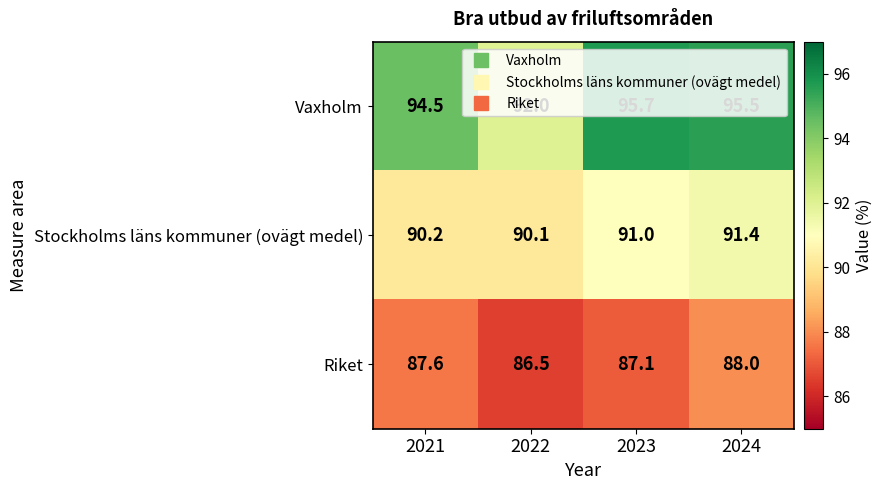

The Stockholms läns kommuner (ovägt medel) series shows 122.4 at 2024. True or false?

False